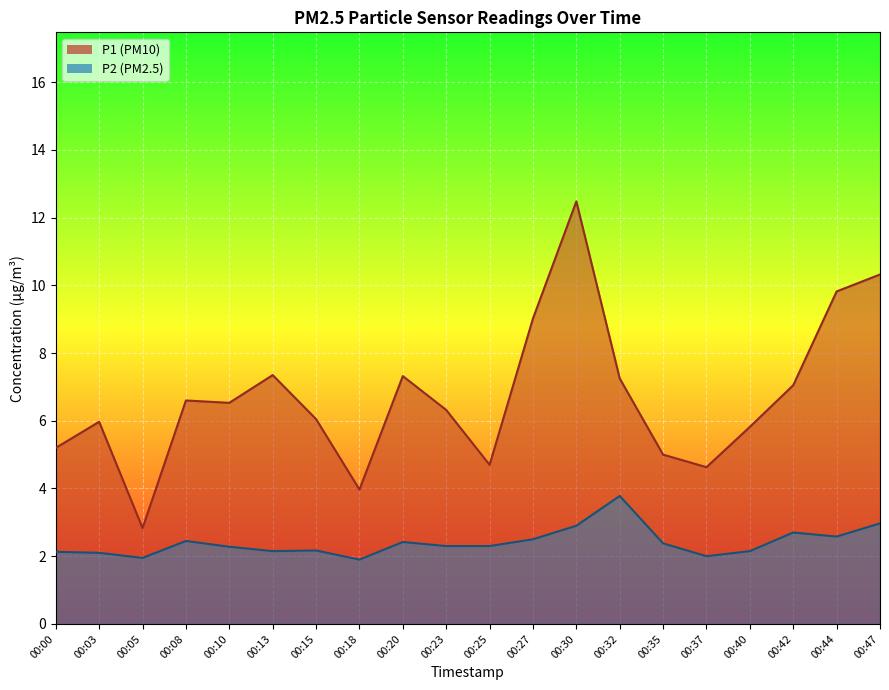

Which series changed the most between 00:03 and 00:47?

P1